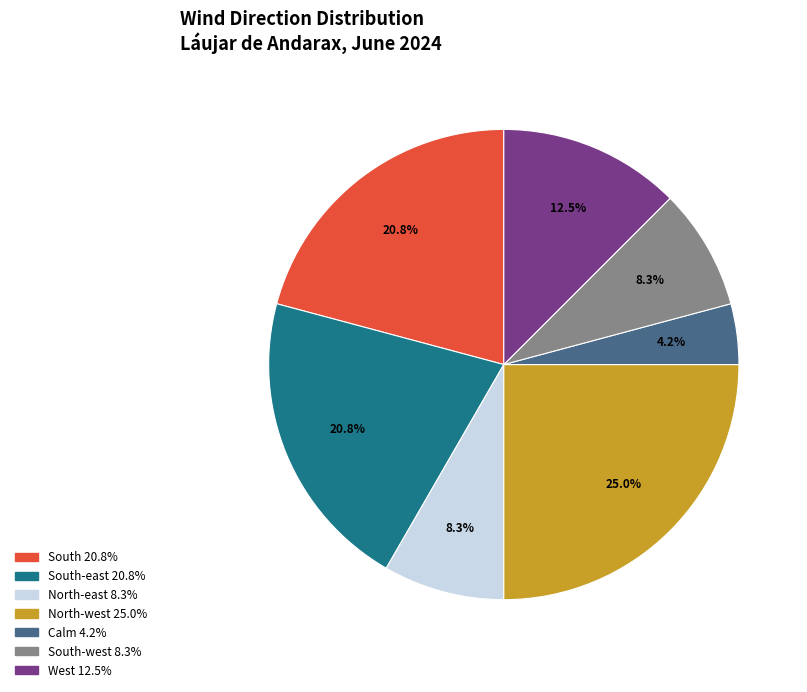

Is there a majority slice in this chart?

No